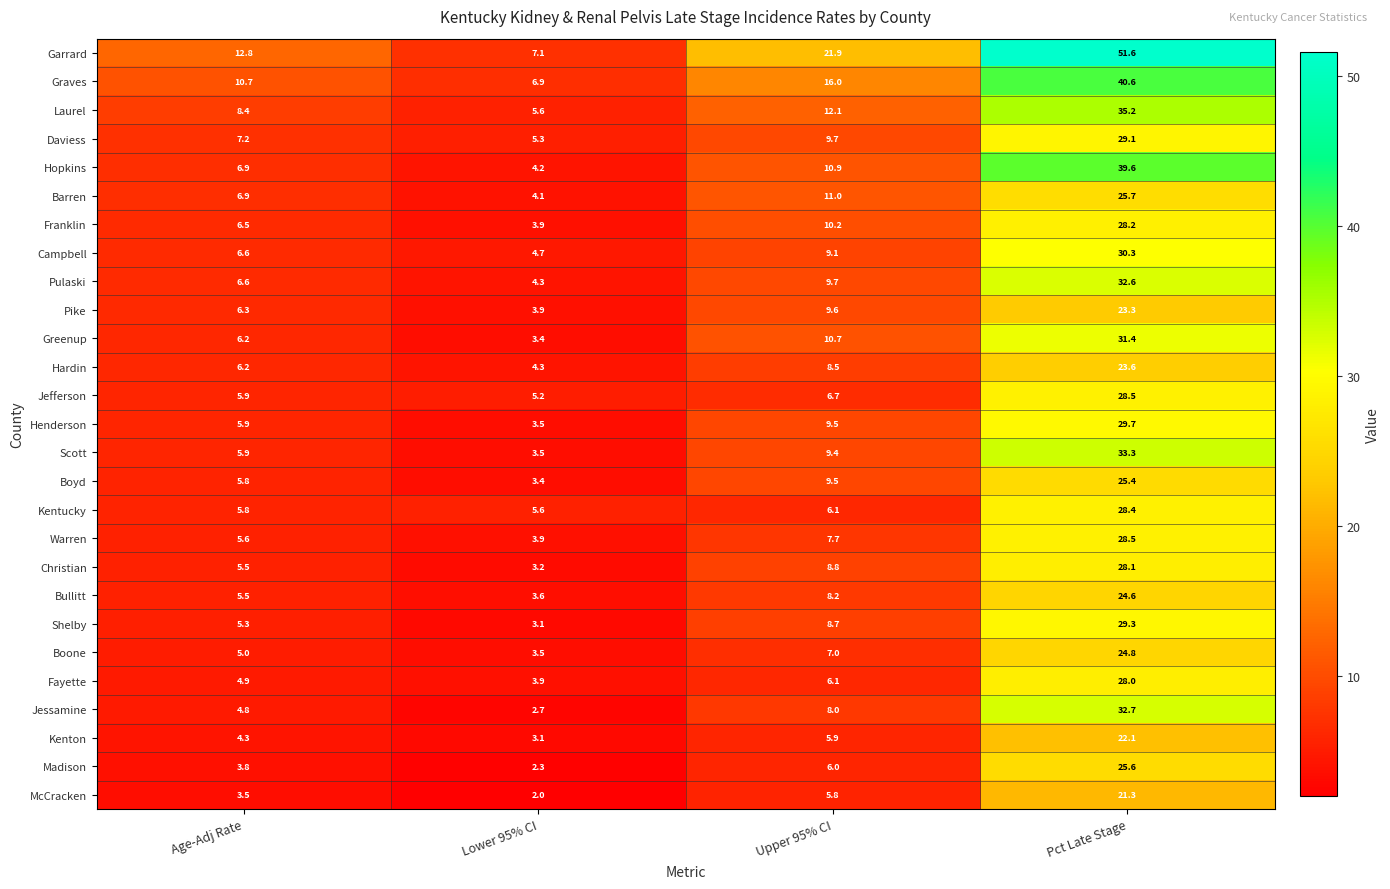

At which category is the sum across all series the highest?

Pct Late Stage